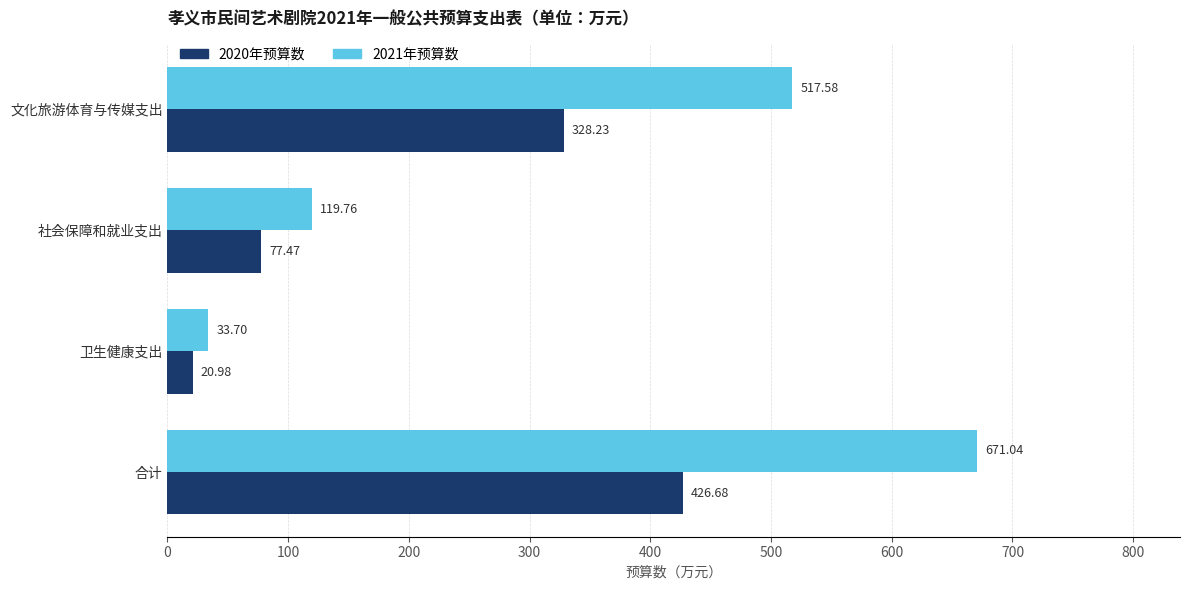

Rank the series at 社会保障和就业支出 from lowest to highest value.

2020年预算数, 2021年预算数